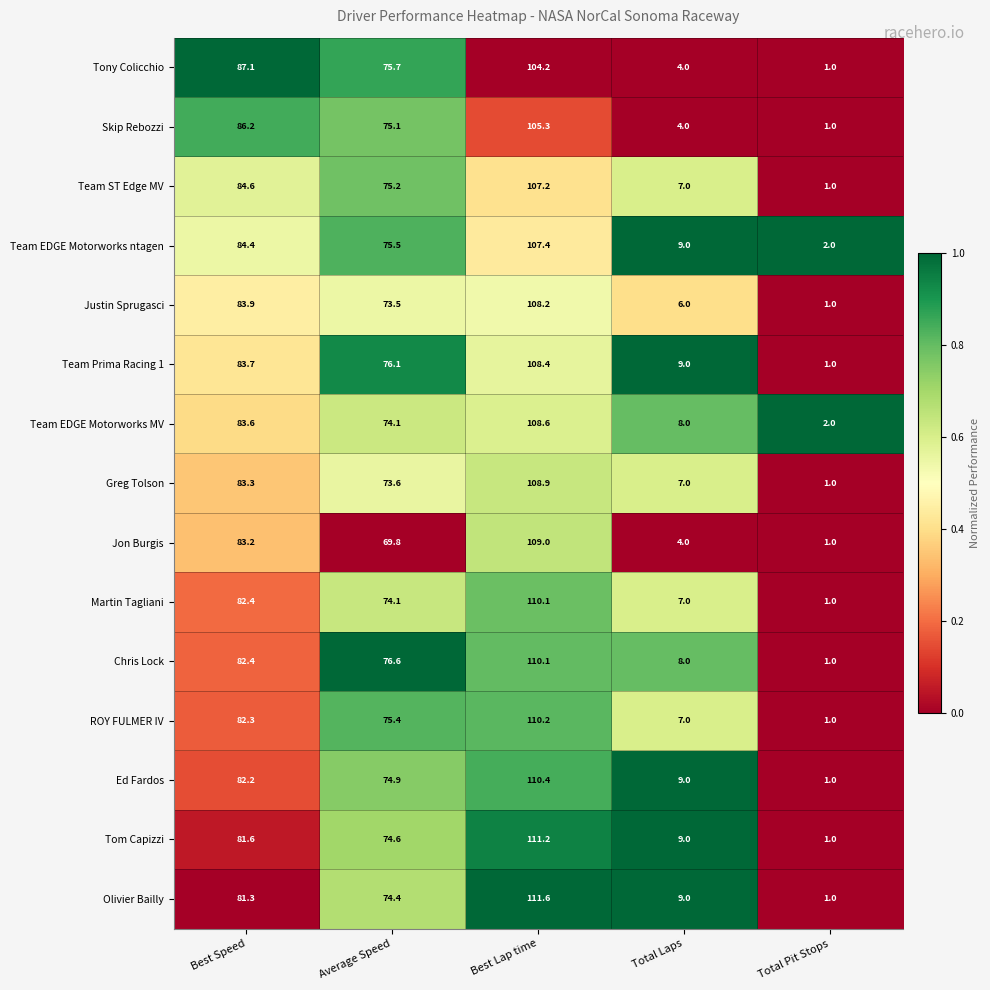

Rank the categories by Tom Capizzi value from highest to lowest.

Best Lap time, Best Speed, Average Speed, Total Laps, Total Pit Stops